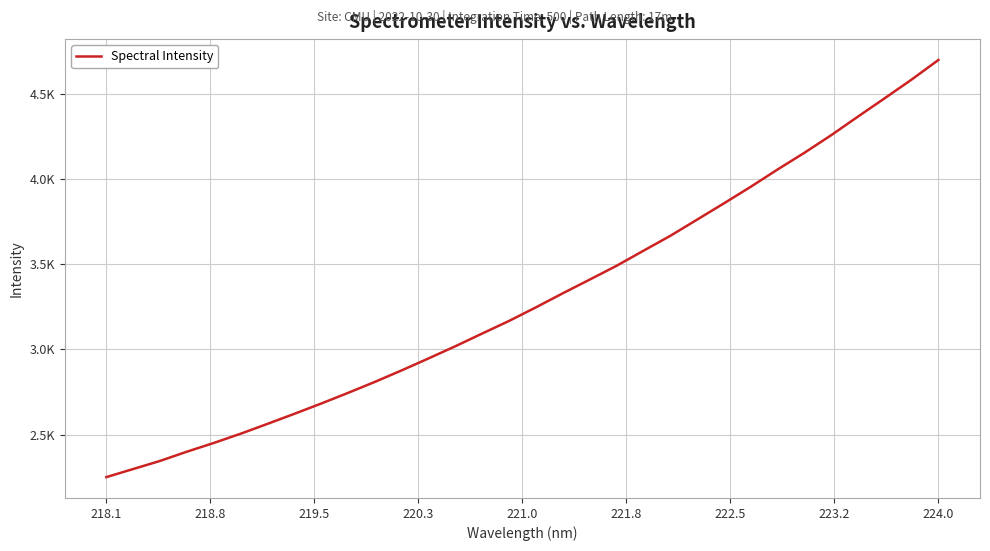

Is this an area chart (filled region under the line)?

No